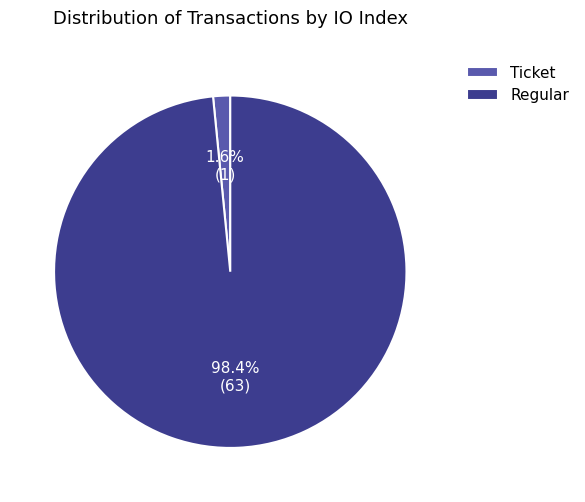

Does any single category account for the majority?

Yes